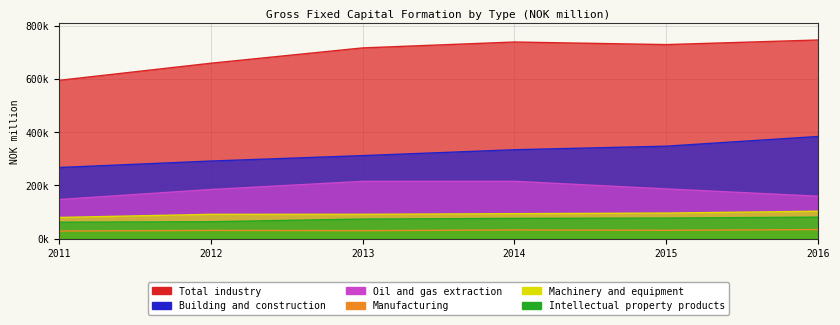

What is the spread (max minus min) of values at 2016?

712545